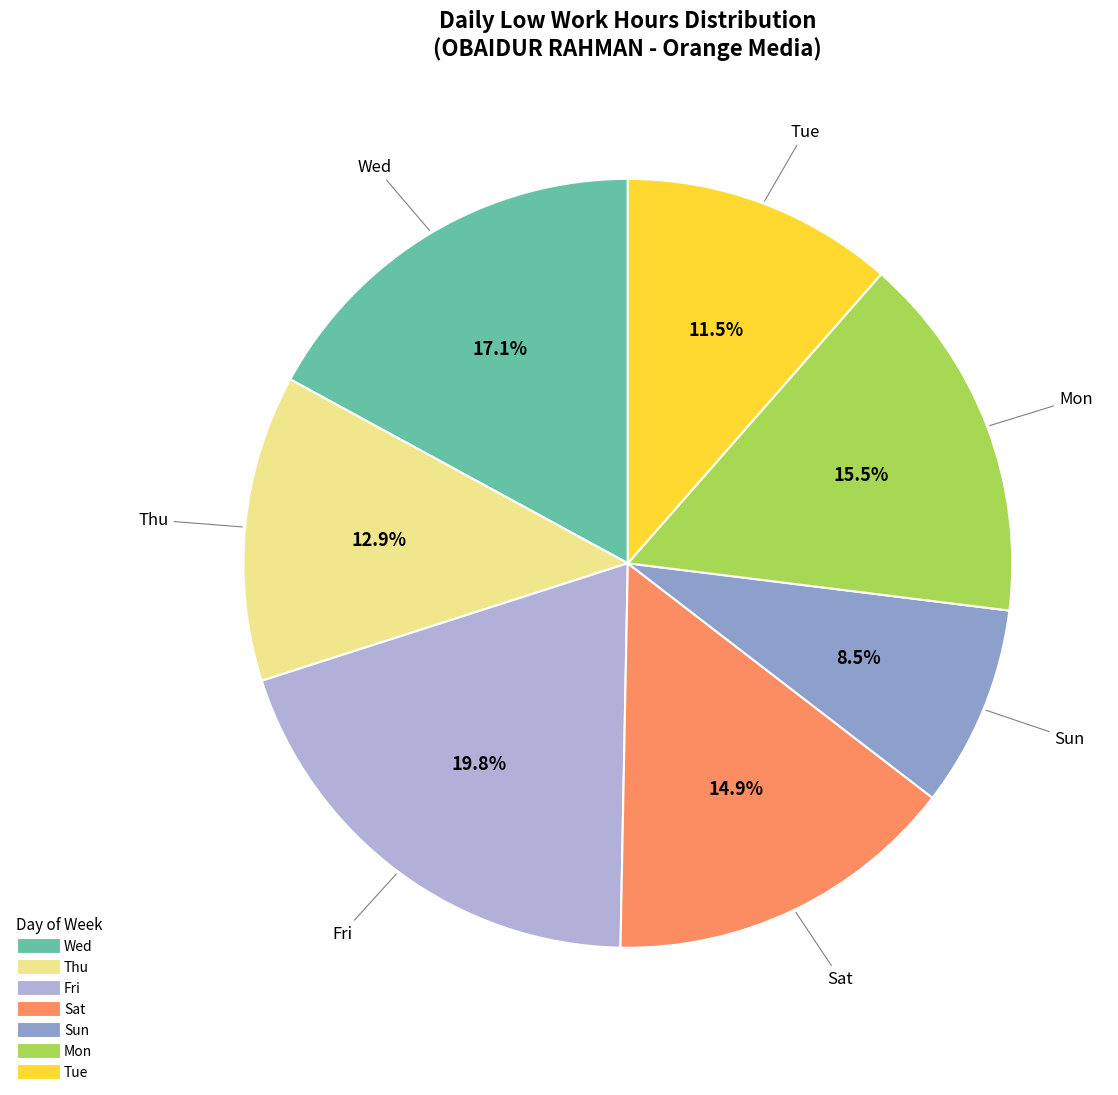

Does any single category account for the majority?

No